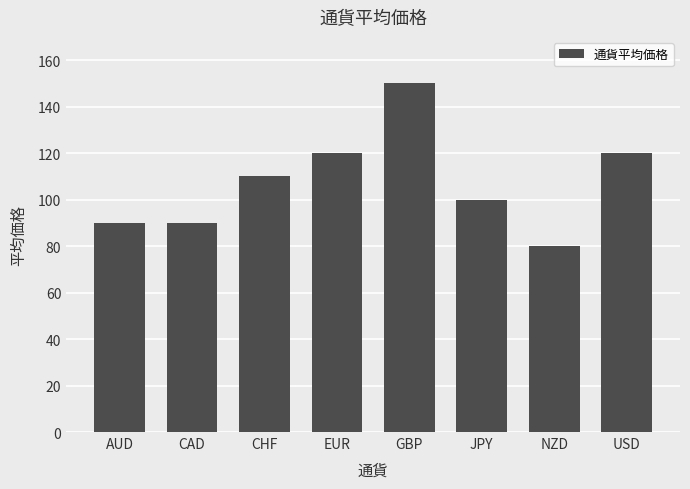

How many bars are there in total?

8